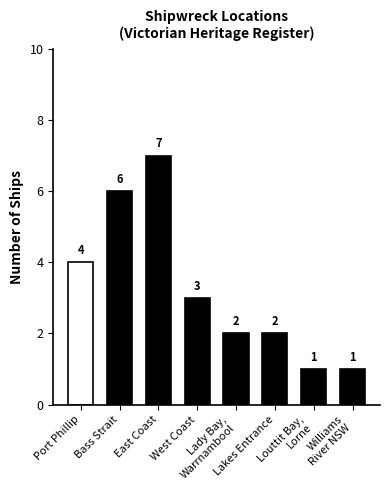

What is the sum of all values?

26